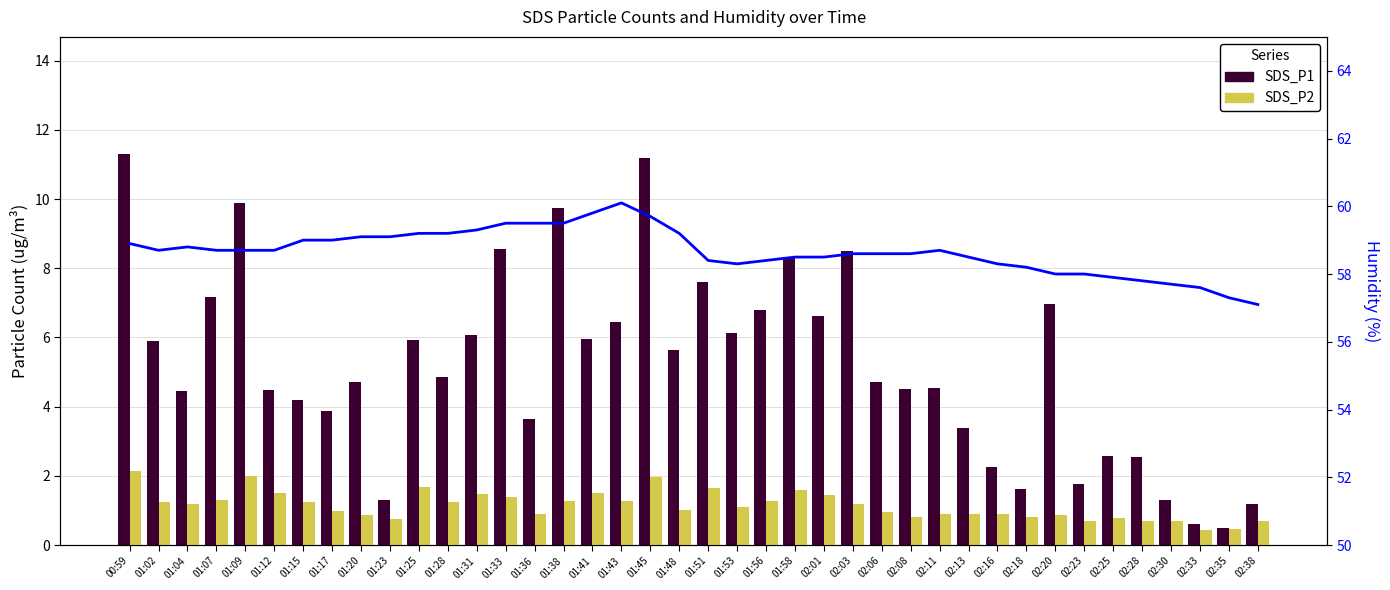

Is the value of SDS_P1 at 01:33 greater than the value of SDS_P2 at 02:06?

Yes